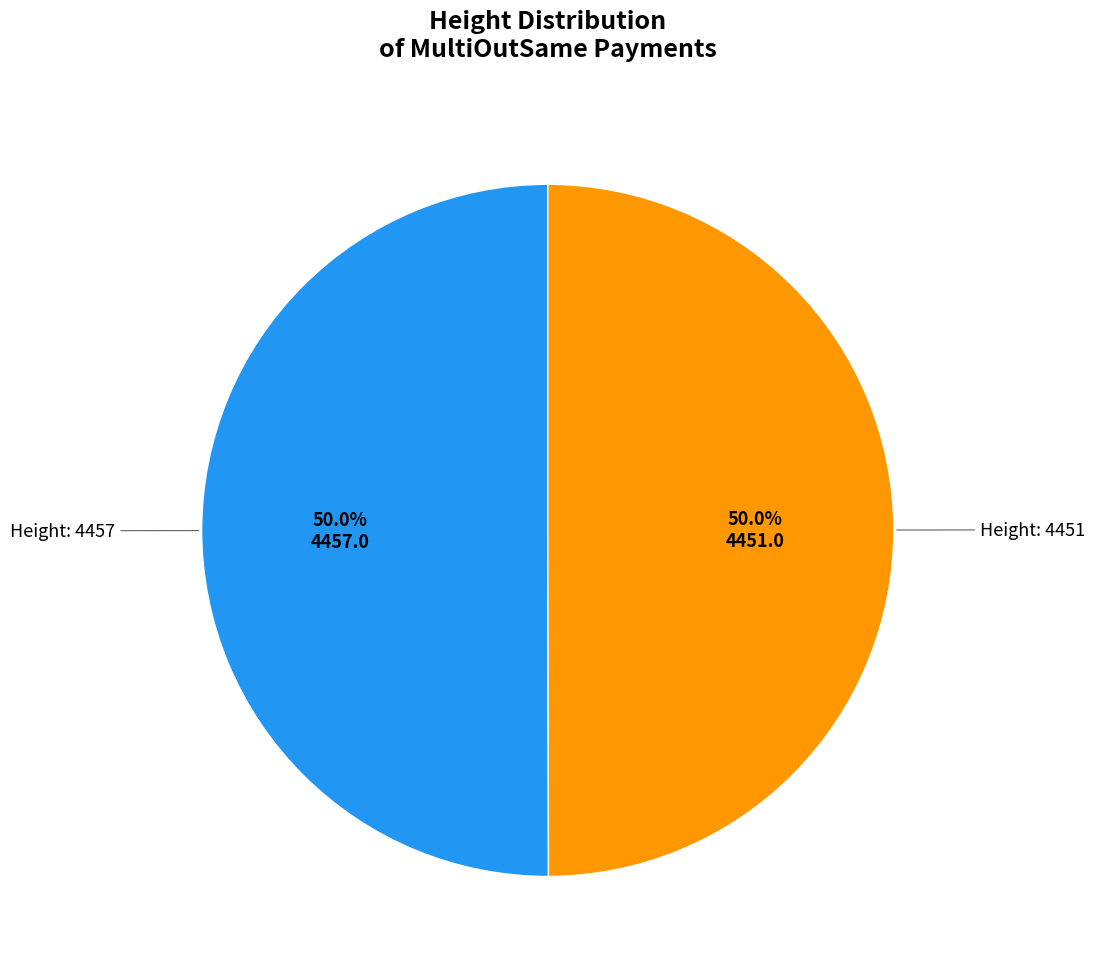

Approximately how many times larger is the value at Height: 4451 compared to Height: 4457?

1.0